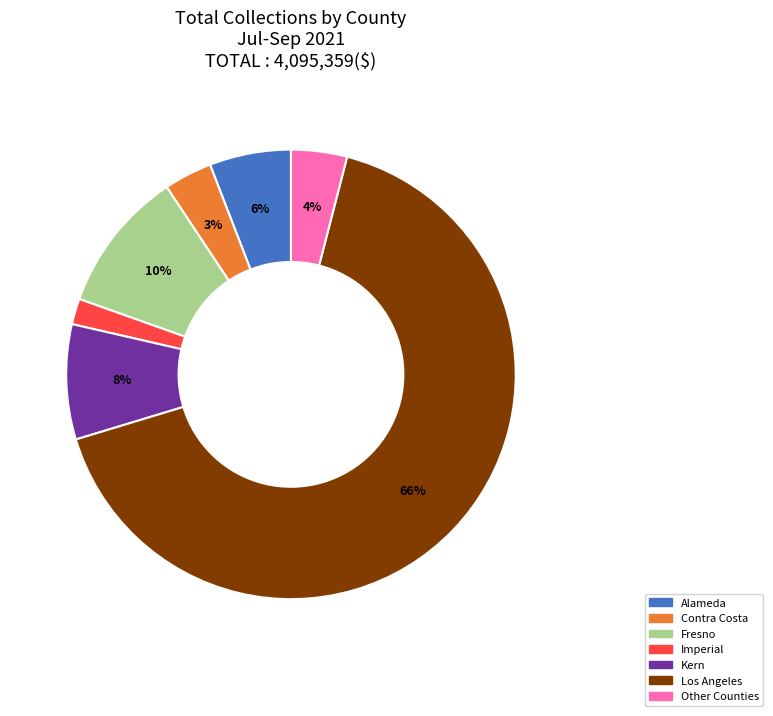

Does any single category account for the majority?

Yes